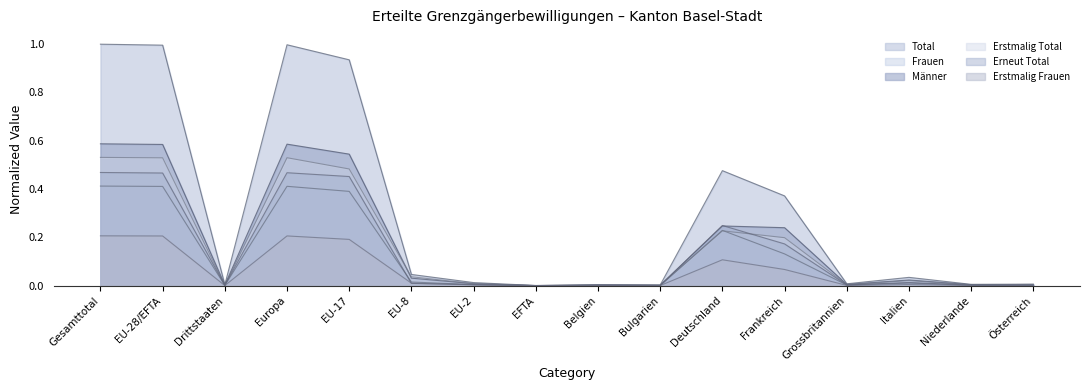

Is it true that Männer equals 0.0 at EU-8?

True